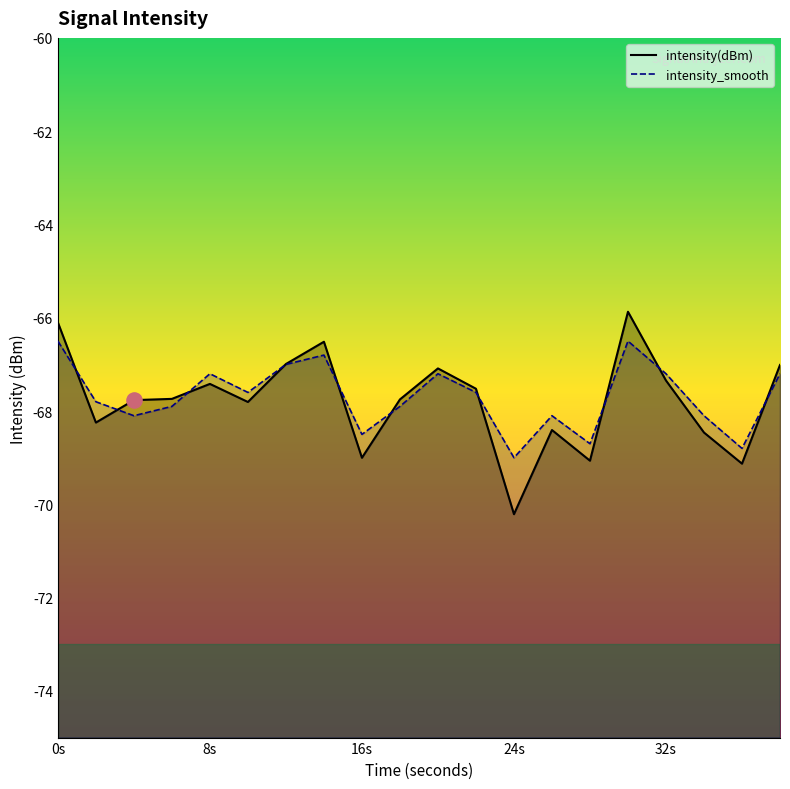

Which series has the largest total across all categories?

intensity_smooth